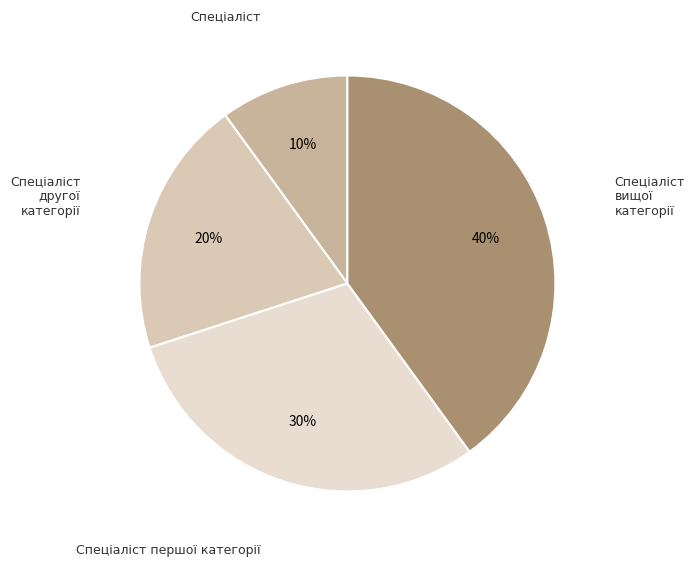

How many segments does this pie chart have?

4